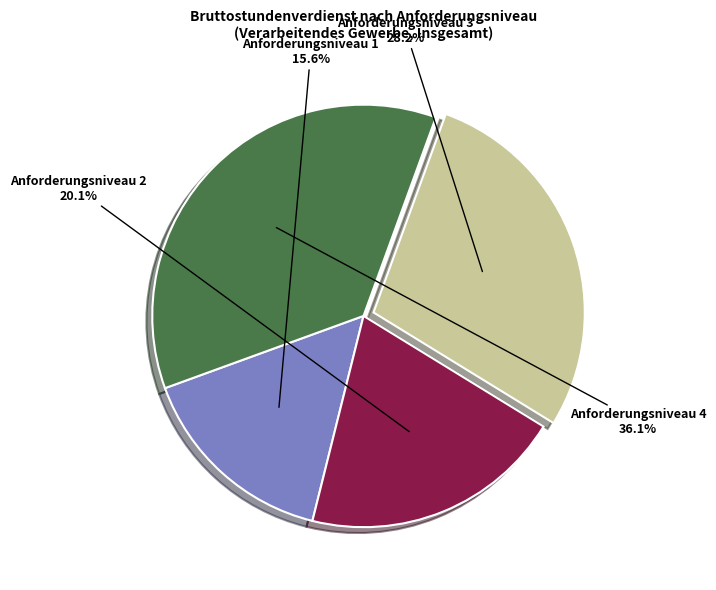

Is there any slice that represents more than half of the pie?

No